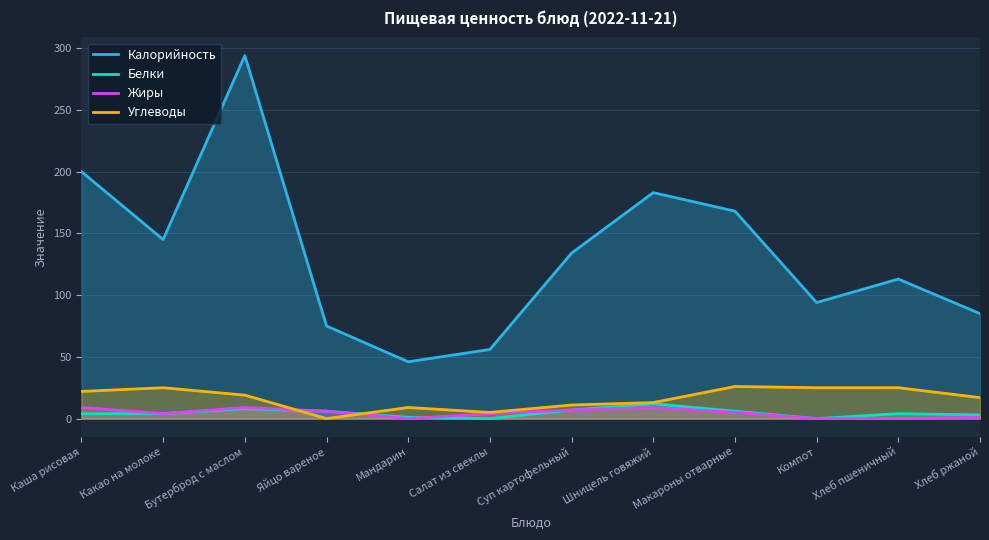

Where is the first local minimum for Жиры?

Какао на молоке